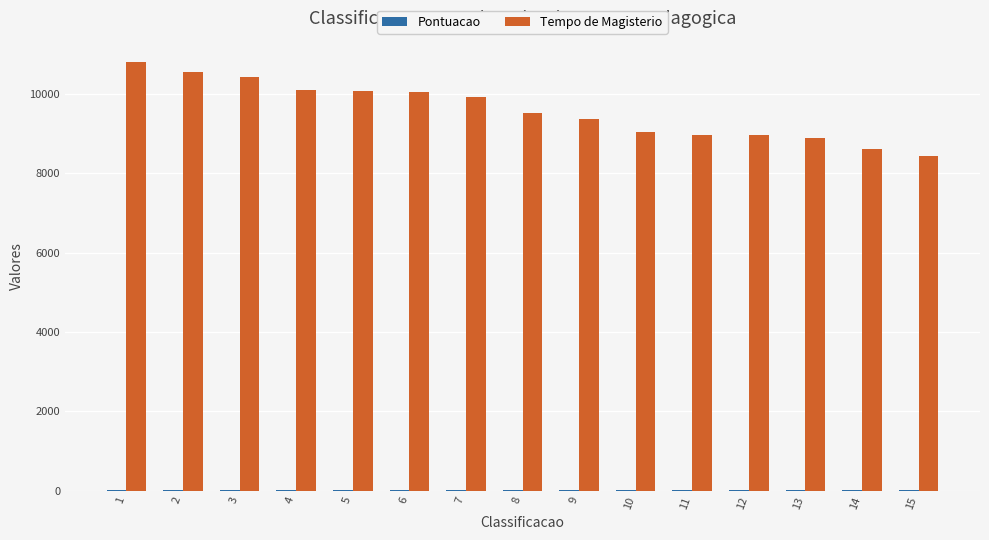

Which series has the widest spread of values?

Tempo de Magisterio